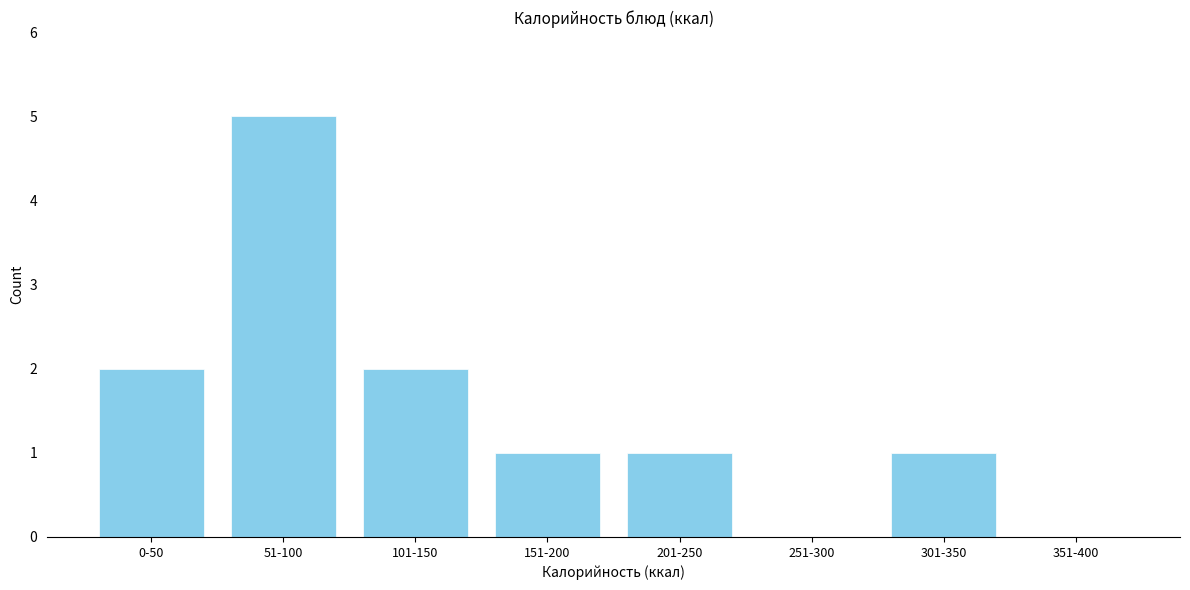

Reading left to right, extract all data points from this chart.

0-50=2	51-100=5	101-150=2	151-200=1	201-250=1	251-300=0	301-350=1	351-400=0